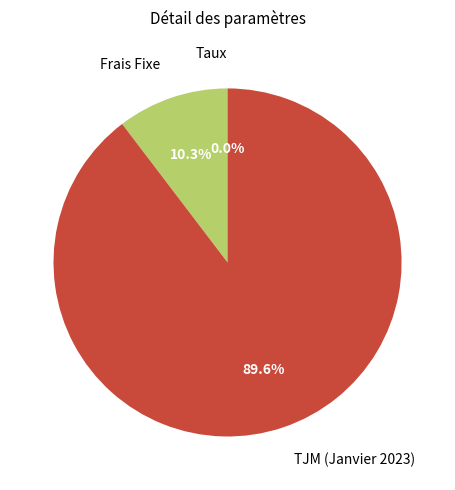

Does any single category account for the majority?

Yes